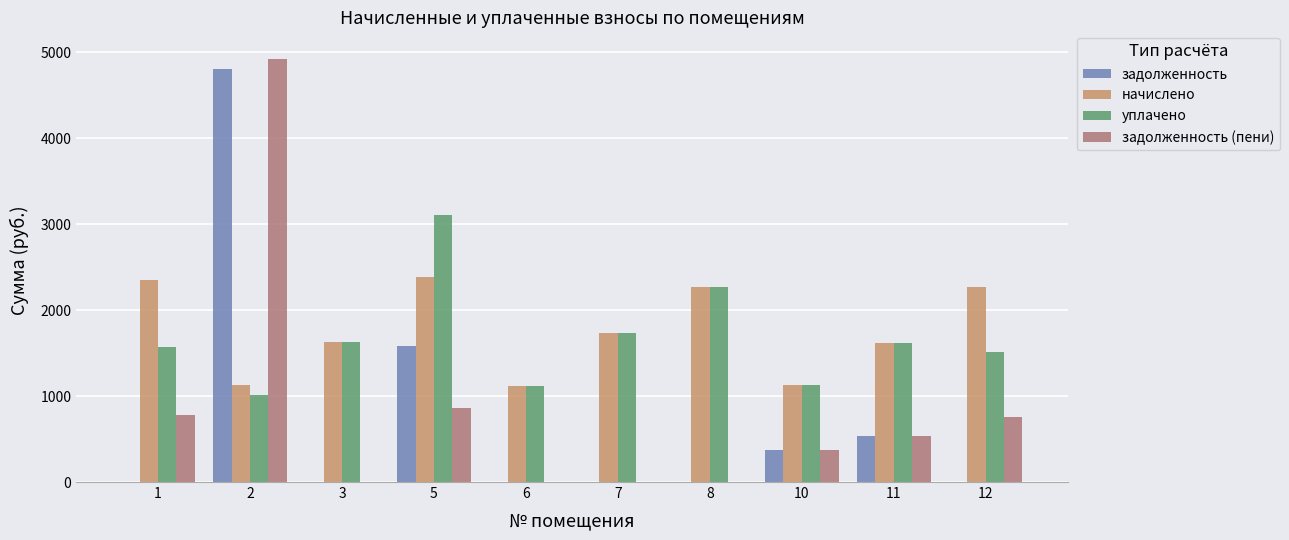

What value does the уплачено series have at 6?

1117.2